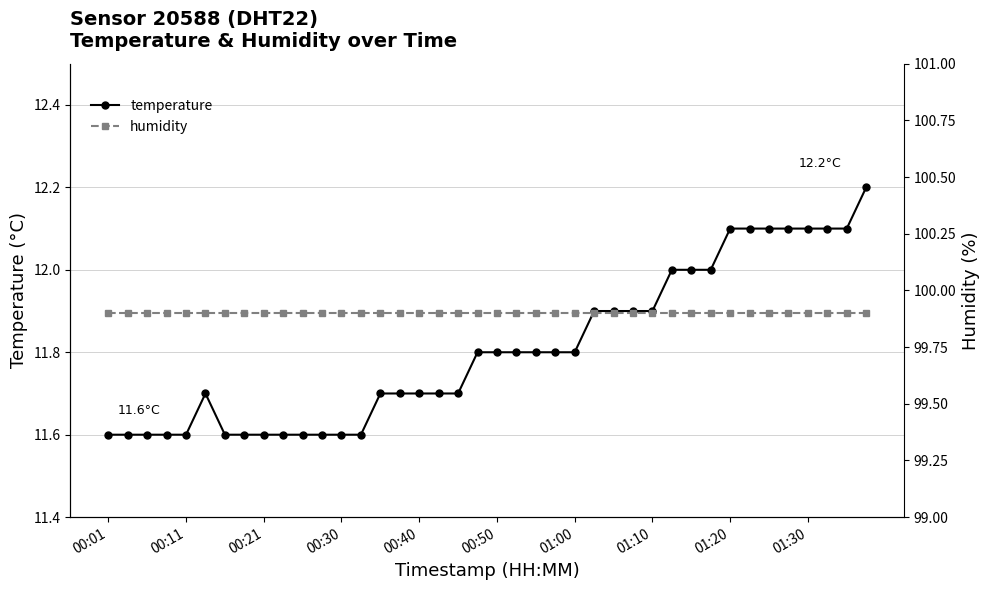

What is the highest value of the temperature series?

12.2